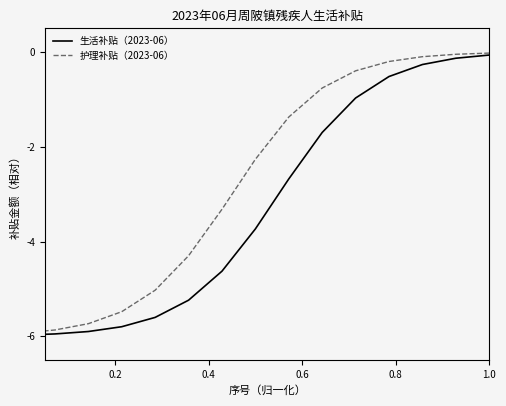

Which series has the largest total across all categories?

护理补贴（2023-06）